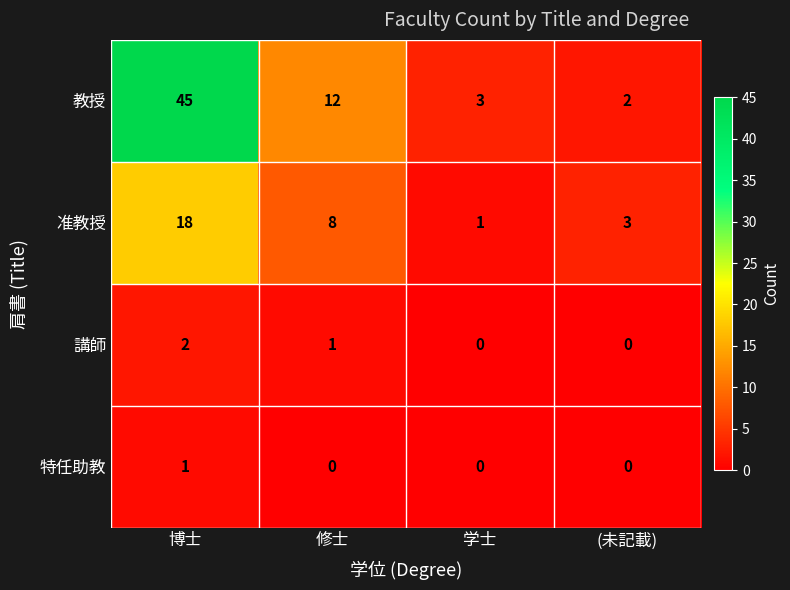

Which series changed the most between 学士 and (未記載)?

准教授